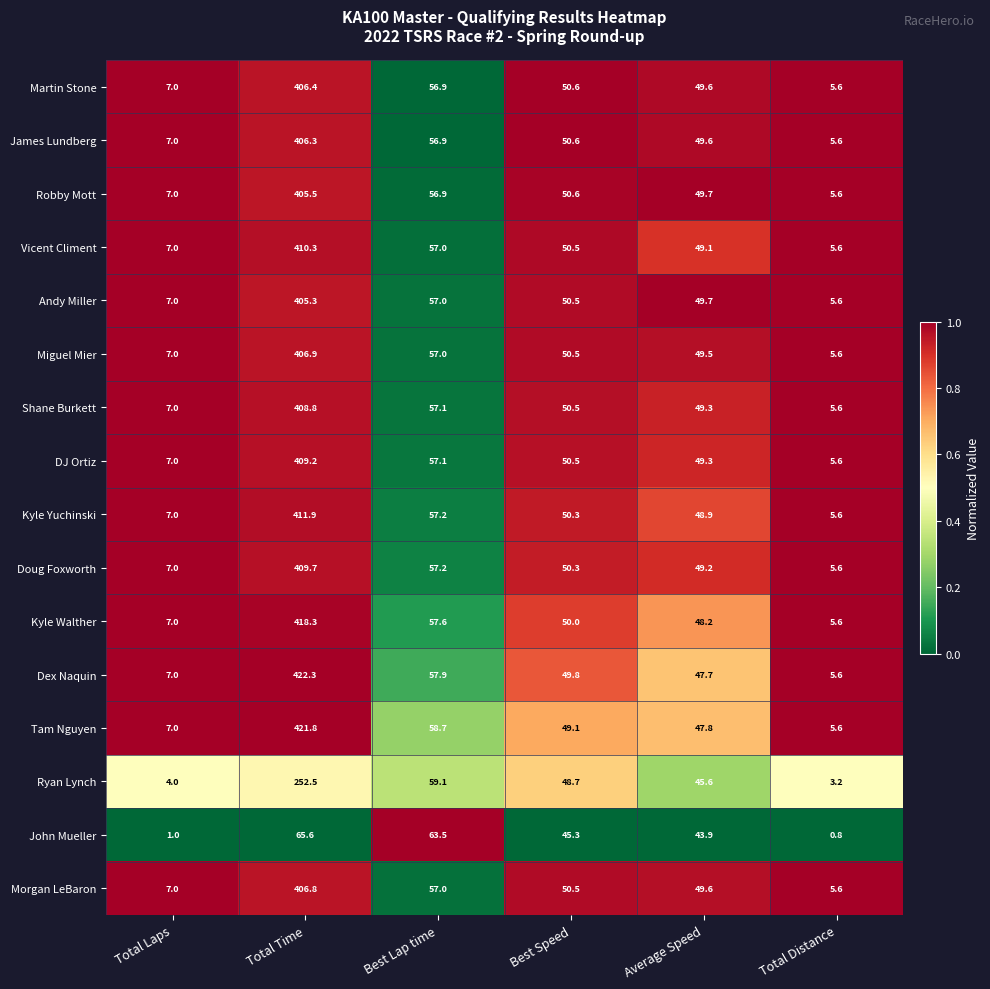

Which category has the highest value across all series?

Total Time